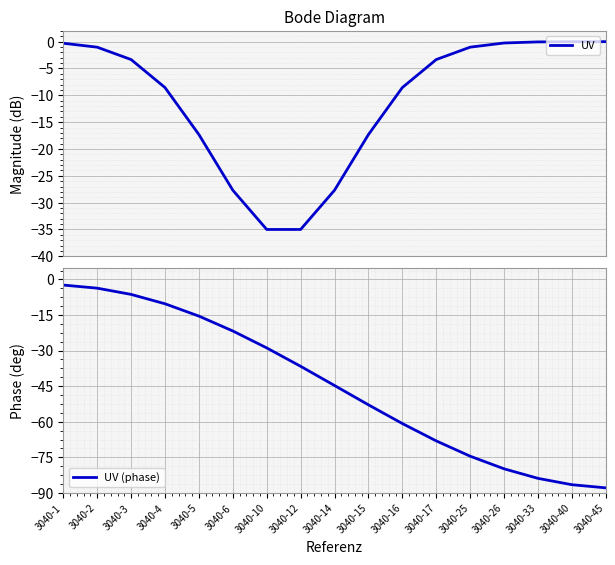

Is the value of UV (phase) at 3040-4 greater than the value of UV at 3040-3?

No